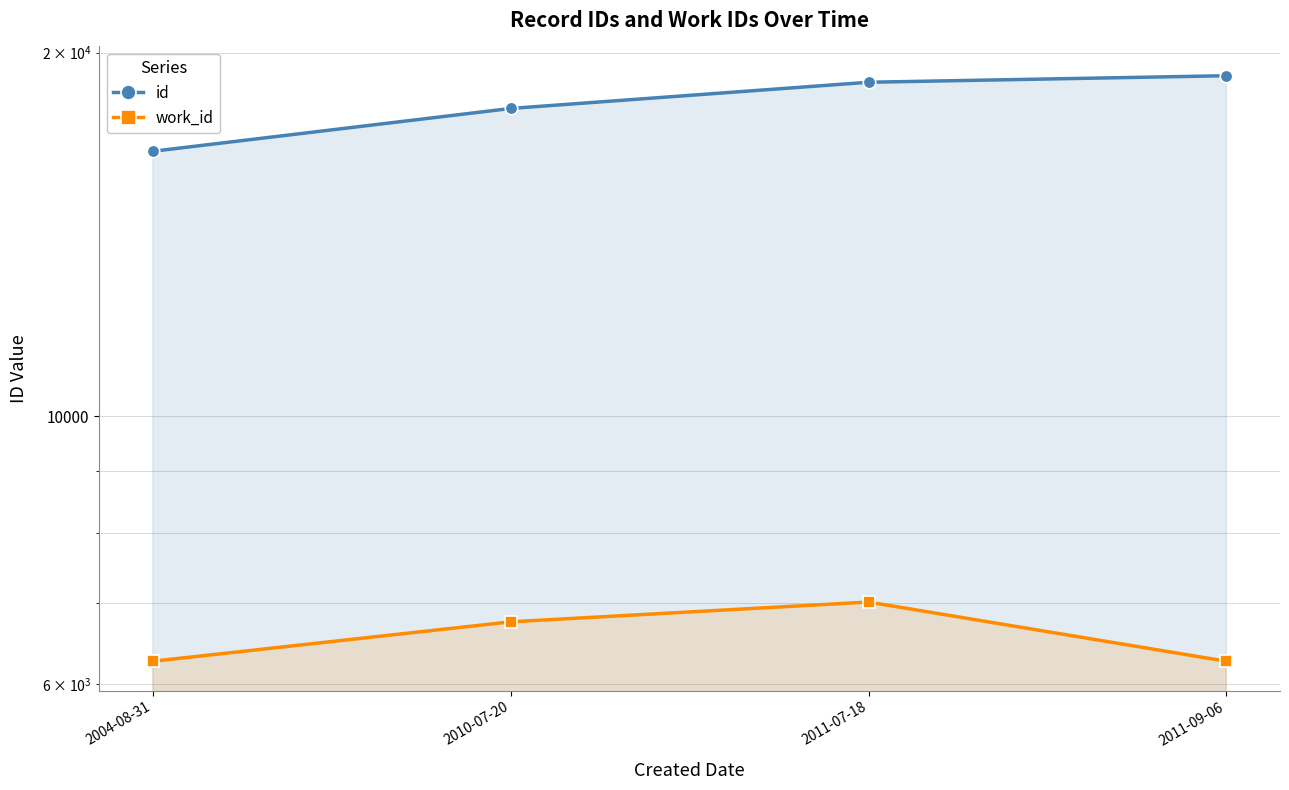

What is the label of the 3rd point from the left?

2011-07-18